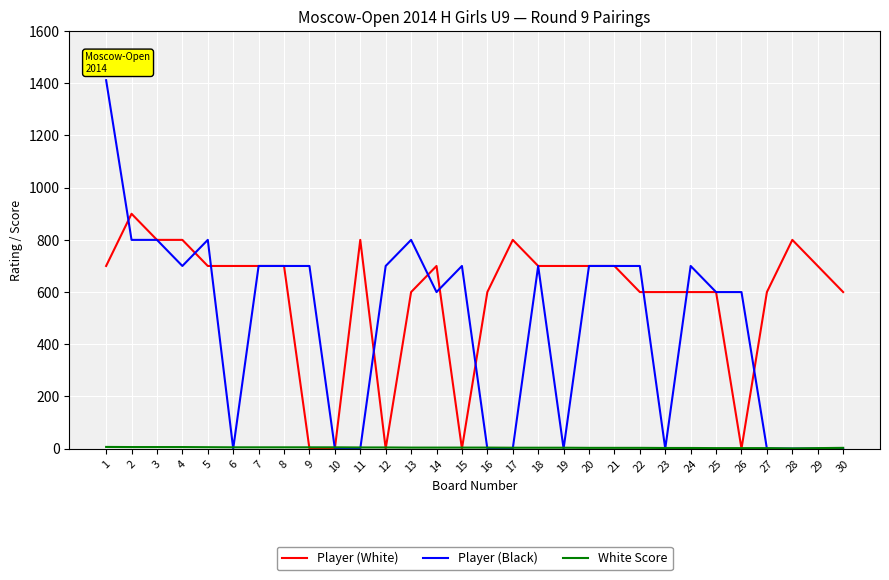

Which series has the largest total across all categories?

Player (White)